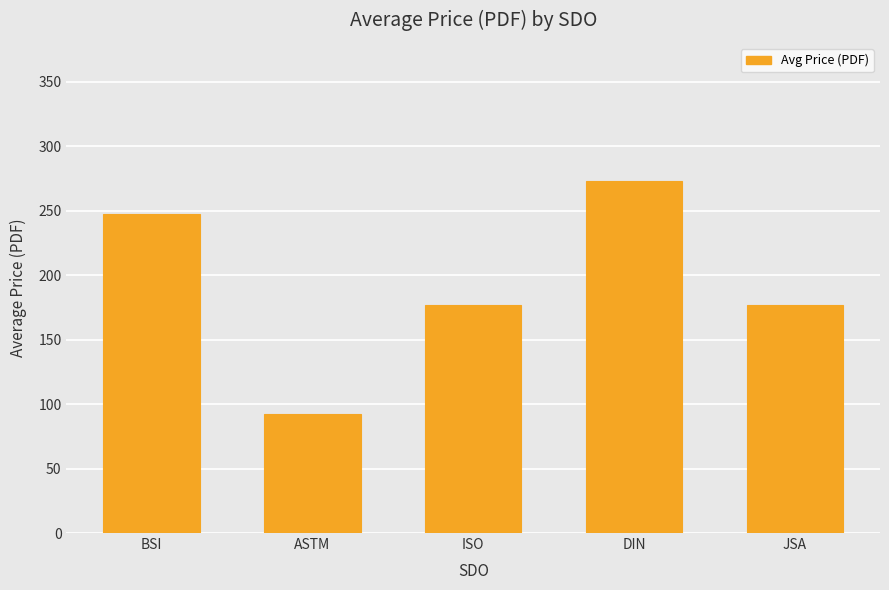

What is the average value?

193.3